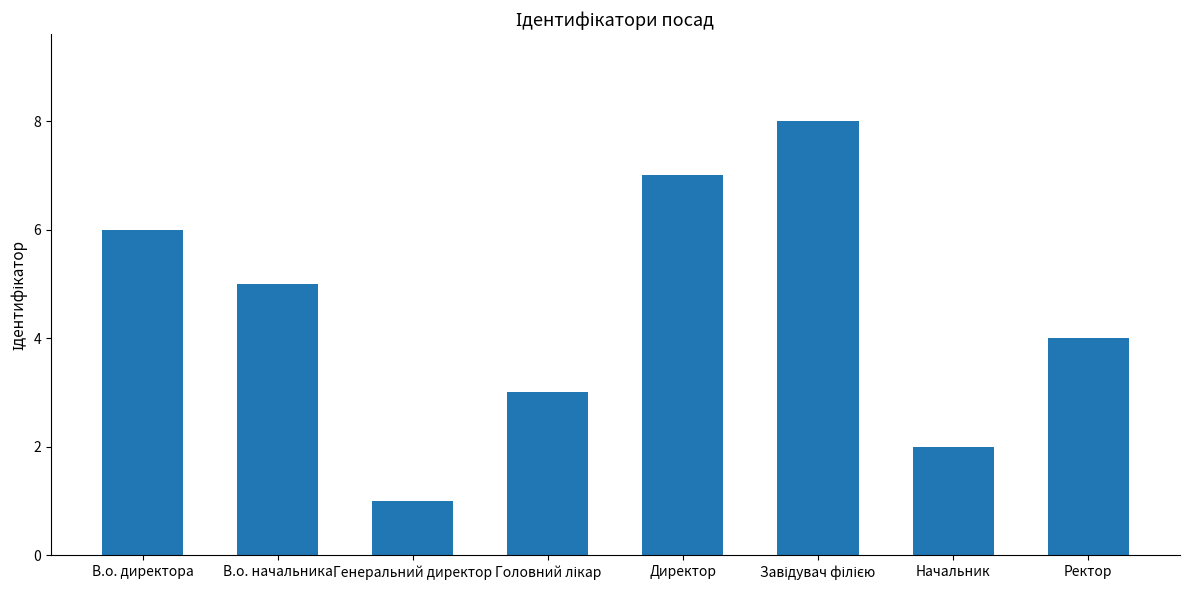

What is the difference between the second highest and second lowest values?

5